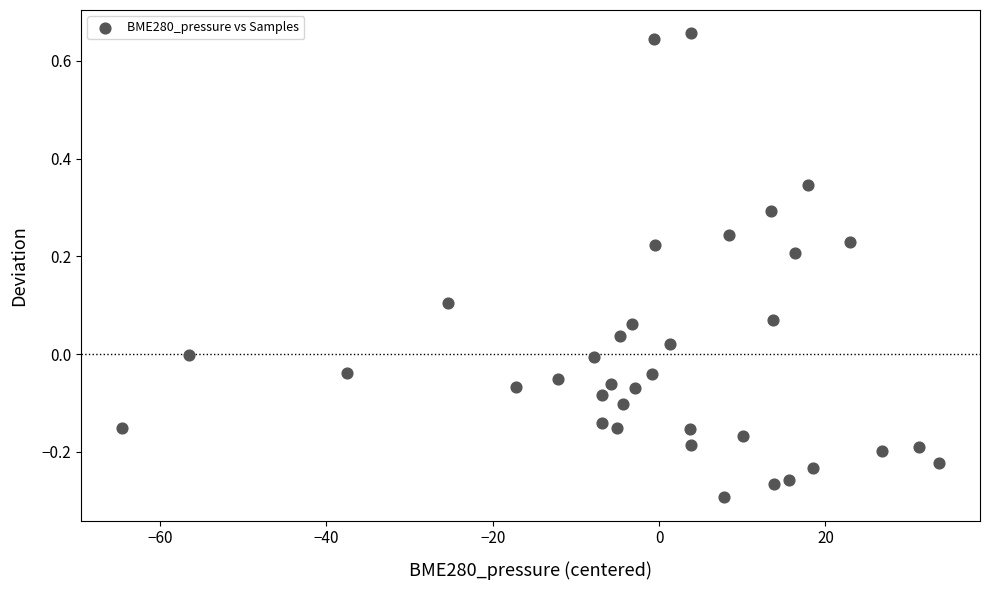

What is the range of X values (max minus min)?

98.2